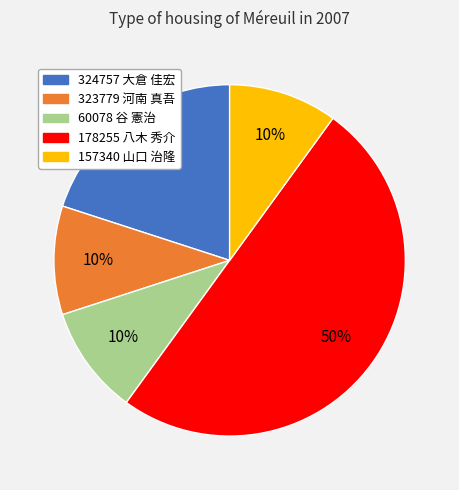

Is the sum of 157340 山口 治隆 and 323779 河南 真吾 greater than half?

No